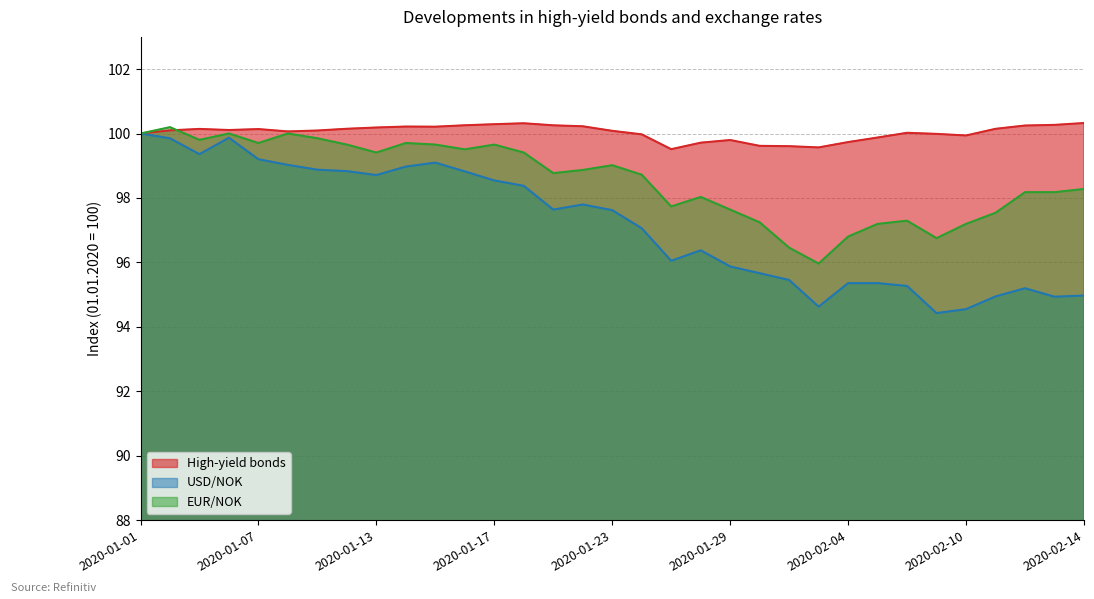

Which series has the largest range (max minus min)?

USD/NOK